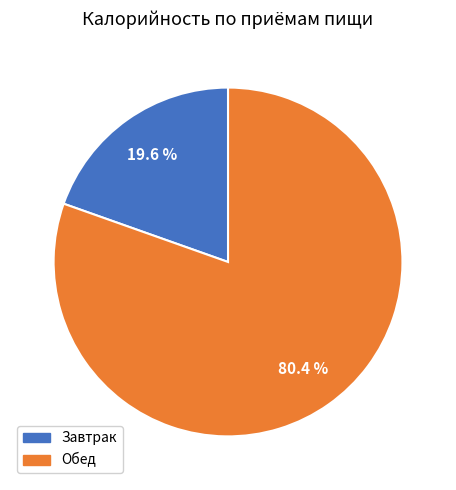

What portion of the pie excludes Завтрак?

80.4%